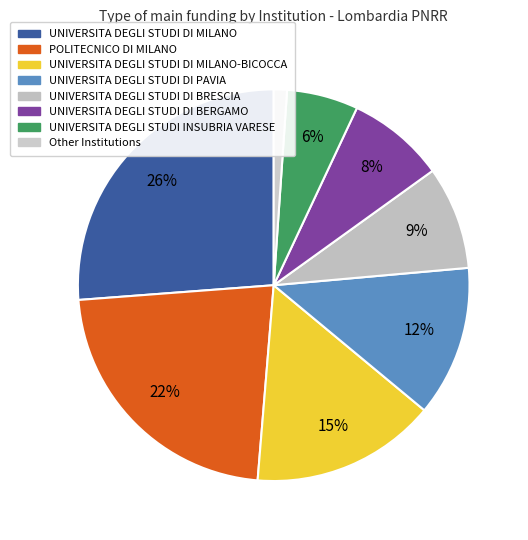

What is the smallest slice in the pie chart?

Other Institutions